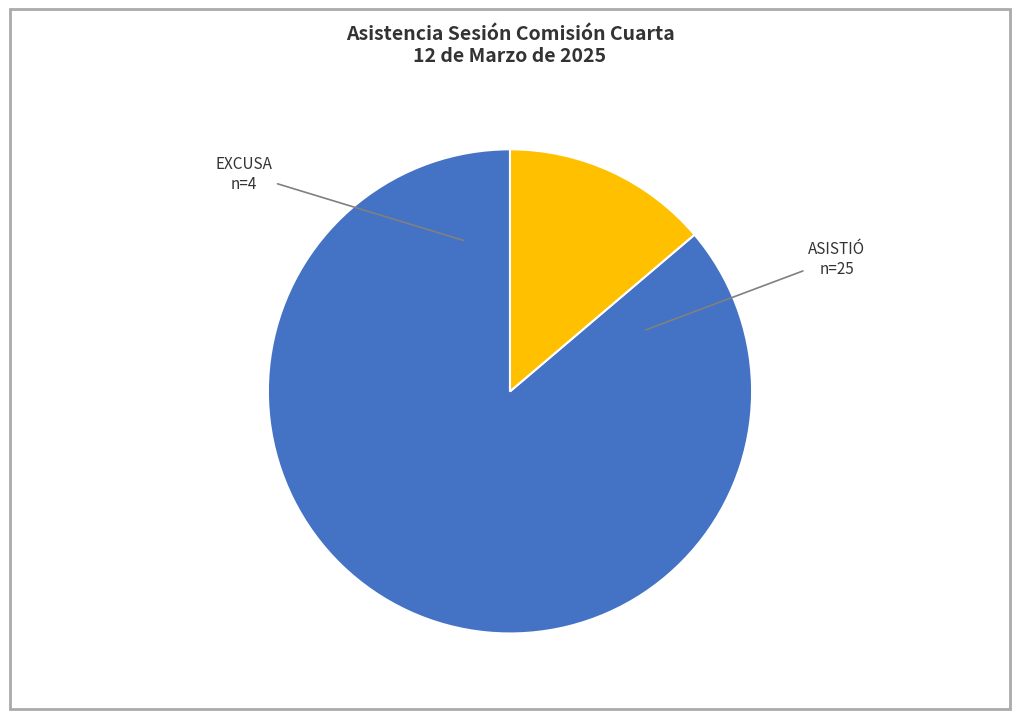

How many slices are in this pie chart?

2